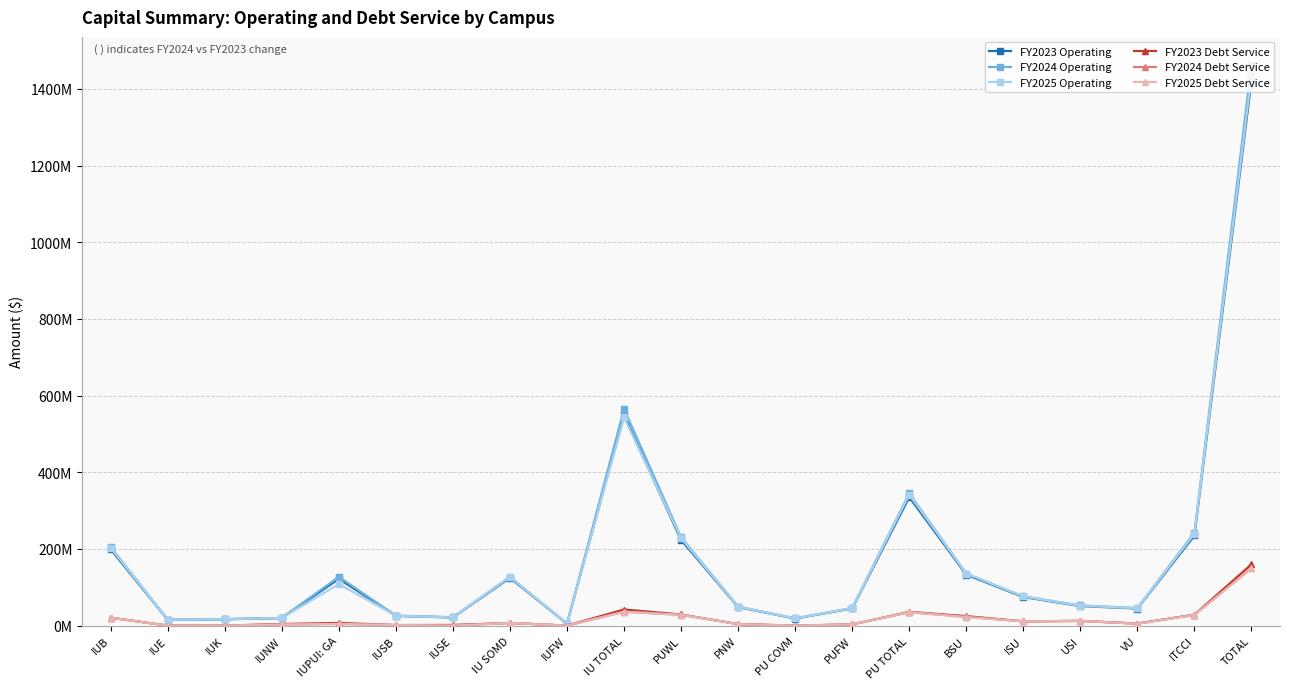

Which has a higher value, USI or IUPUI: GA?

IUPUI: GA